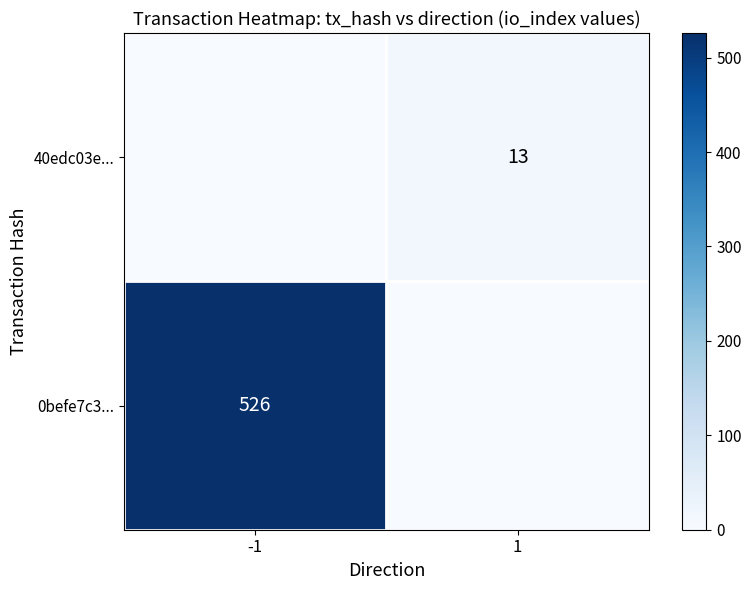

Which category has the lowest value across all series?

1